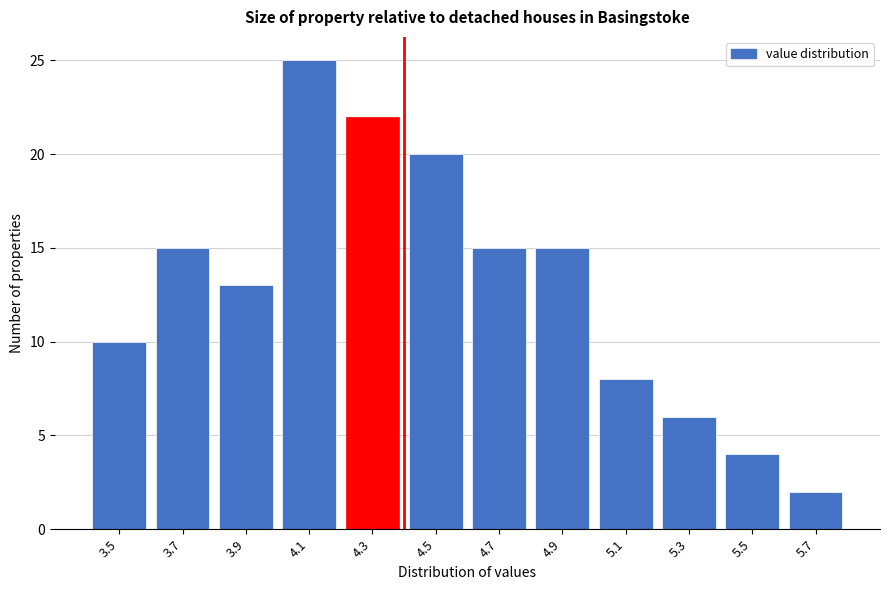

Reading right to left, extract all data points from this chart.

5.7=2	5.5=4	5.3=6	5.1=8	4.9=15	4.7=15	4.5=20	4.3=22	4.1=25	3.9=13	3.7=15	3.5=10